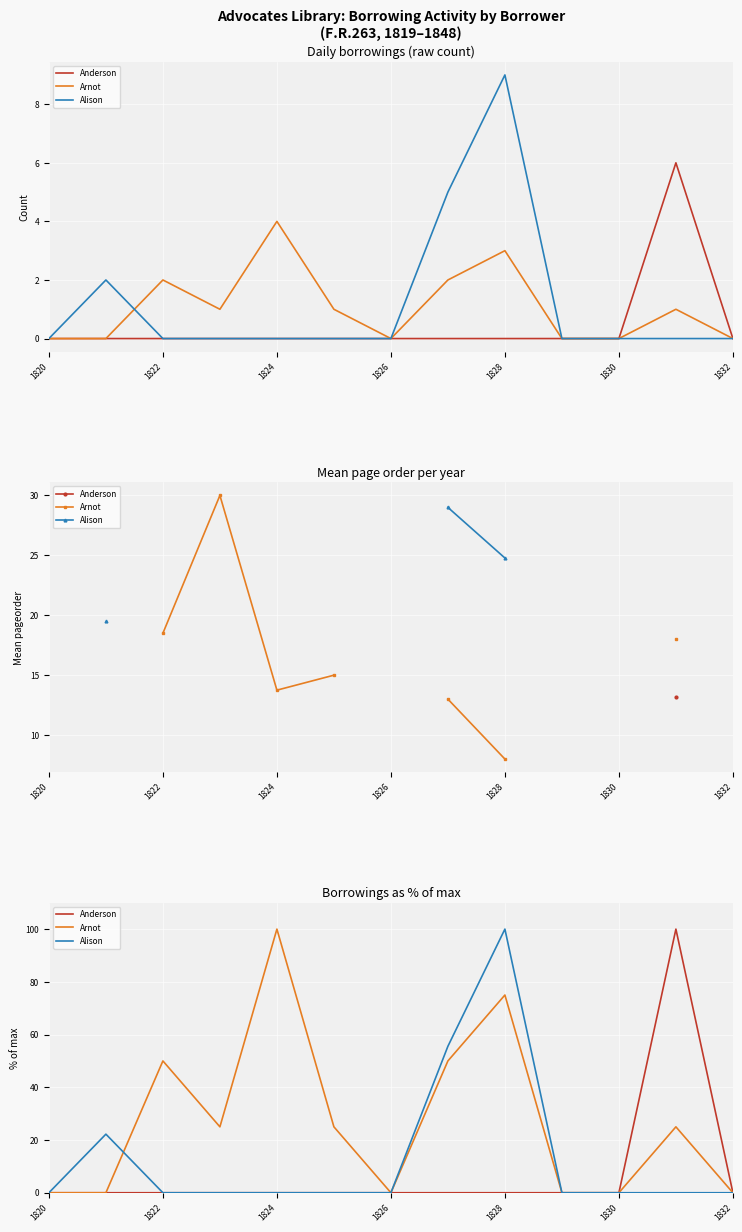

List the series in order of their overall mean, highest first.

Arnot, Alison, Anderson